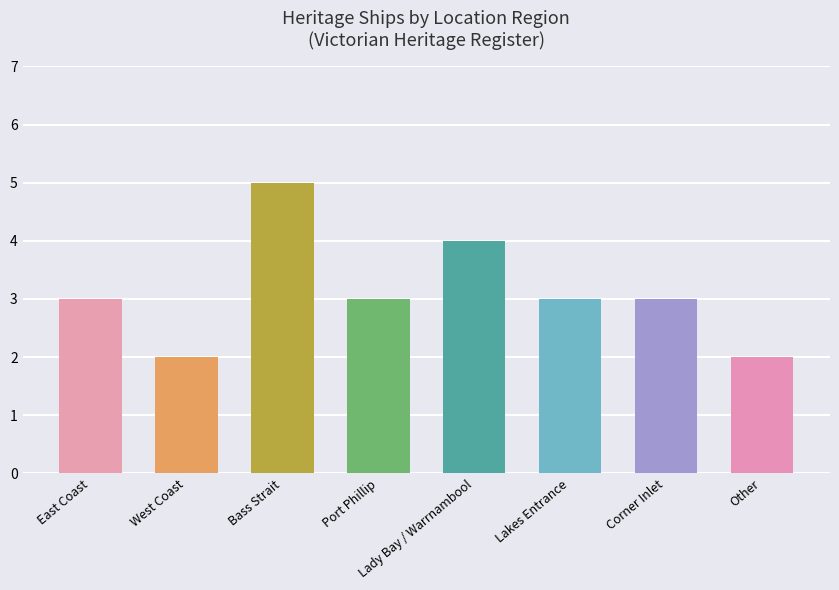

Approximately how many times larger is the value at Other compared to Port Phillip?

0.7